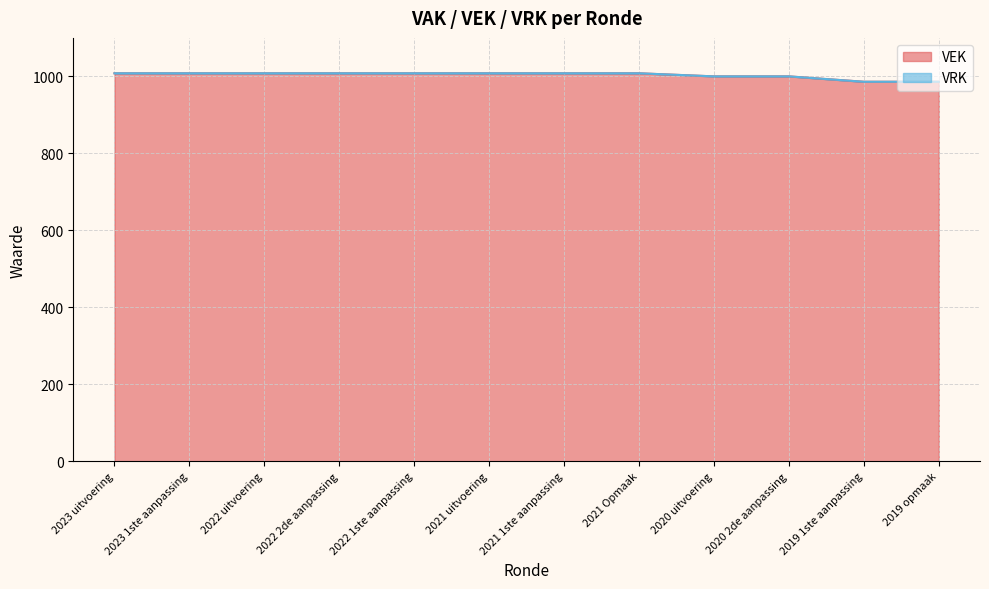

Between 2019 1ste aanpassing and 2023 uitvoering, which is larger?

2023 uitvoering